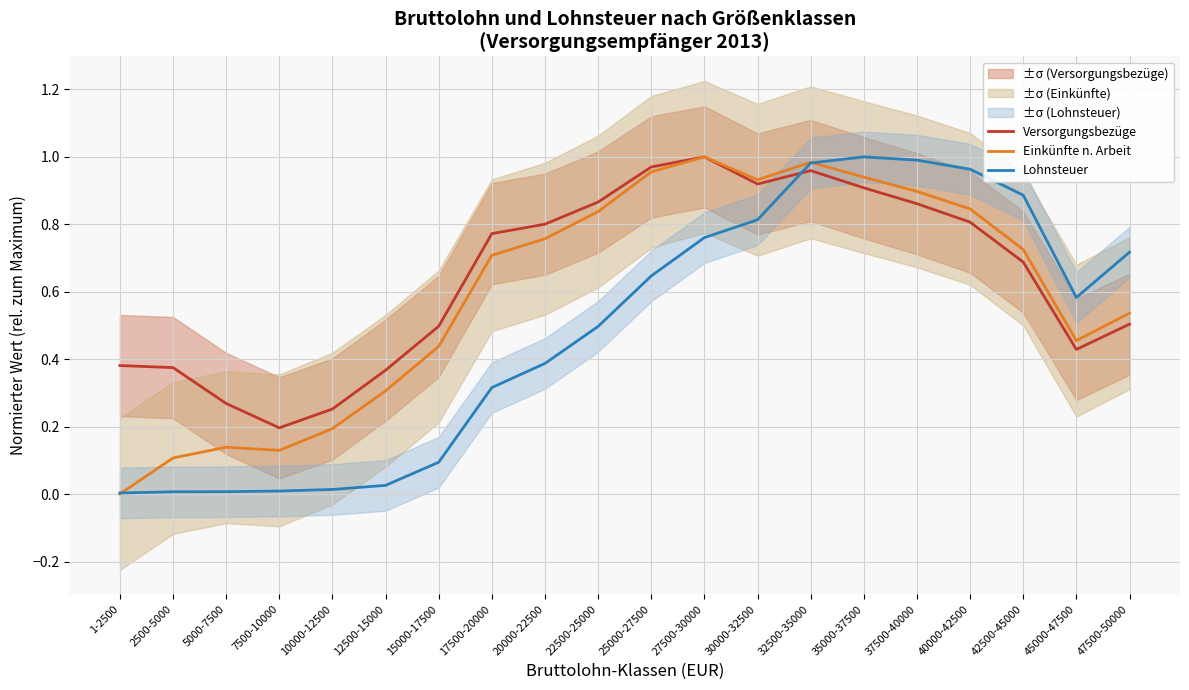

Which category has the lowest value across all series?

1-2500